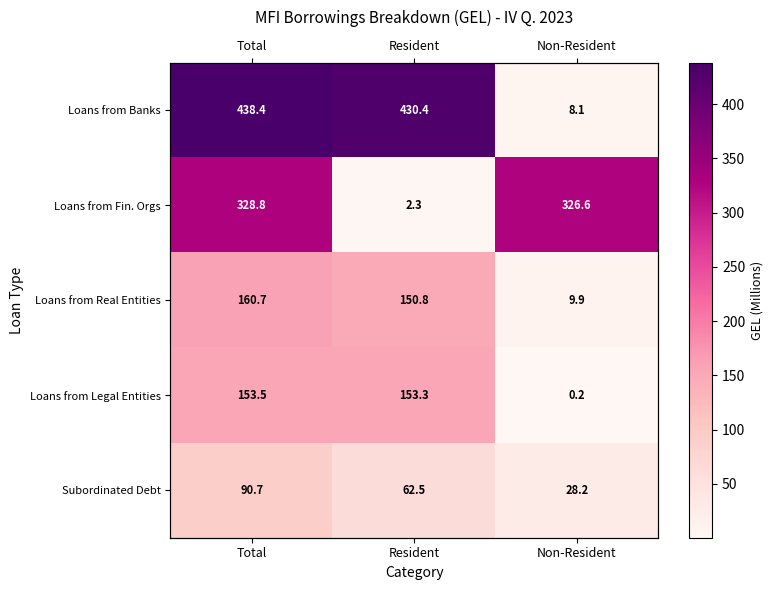

Is the value of Loans from Real Entities at Total greater than the value of Subordinated Debt at Resident?

Yes